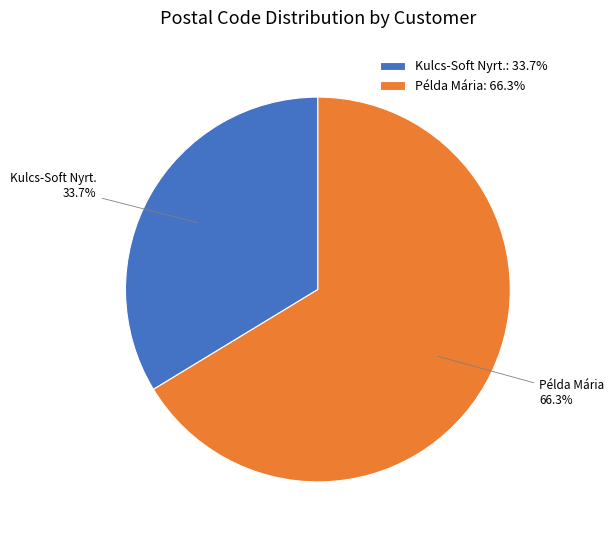

How many segments does this pie chart have?

2